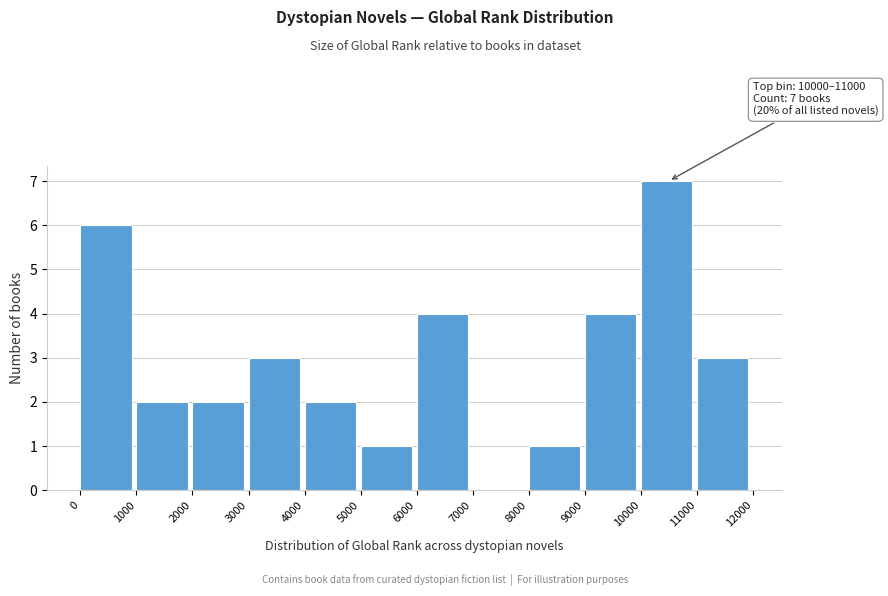

Which range on the x-axis has the tallest bar?

10000 to 11000